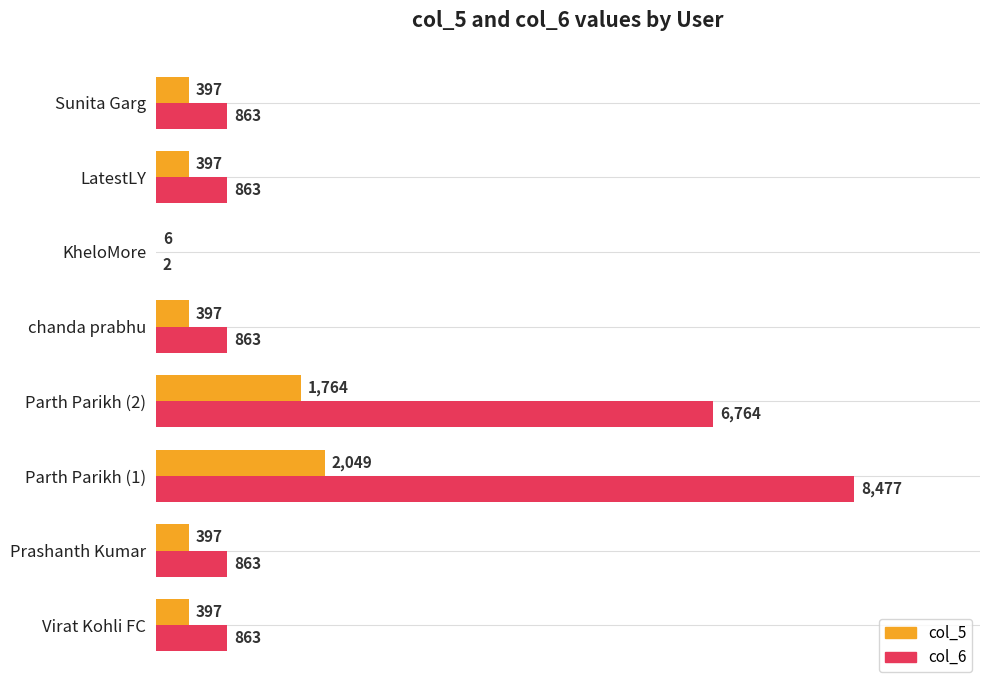

Is the value of col_5 at Sunita Garg greater than the value of col_6 at LatestLY?

No